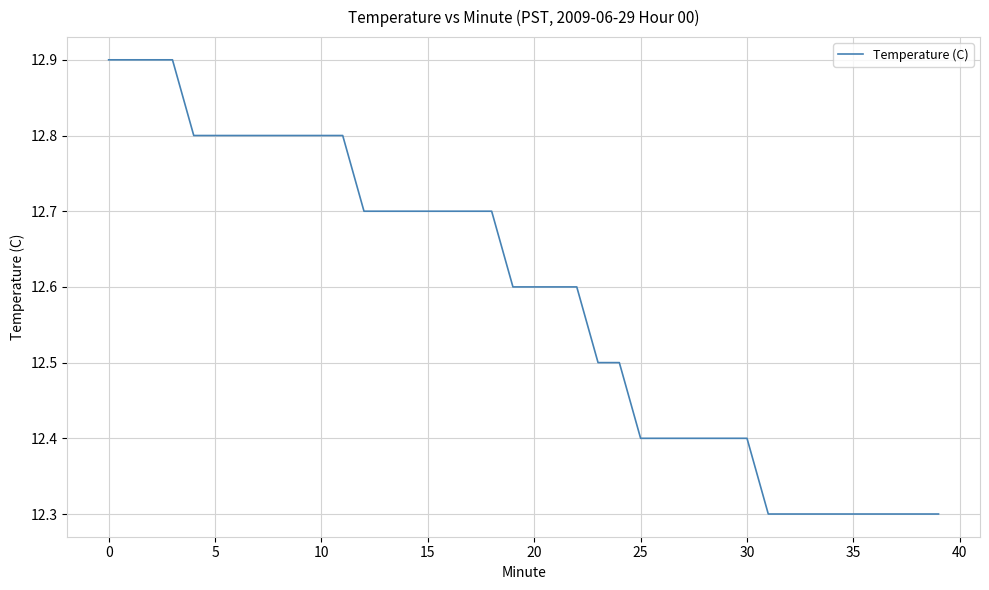

Does the chart have visible grid lines?

Yes